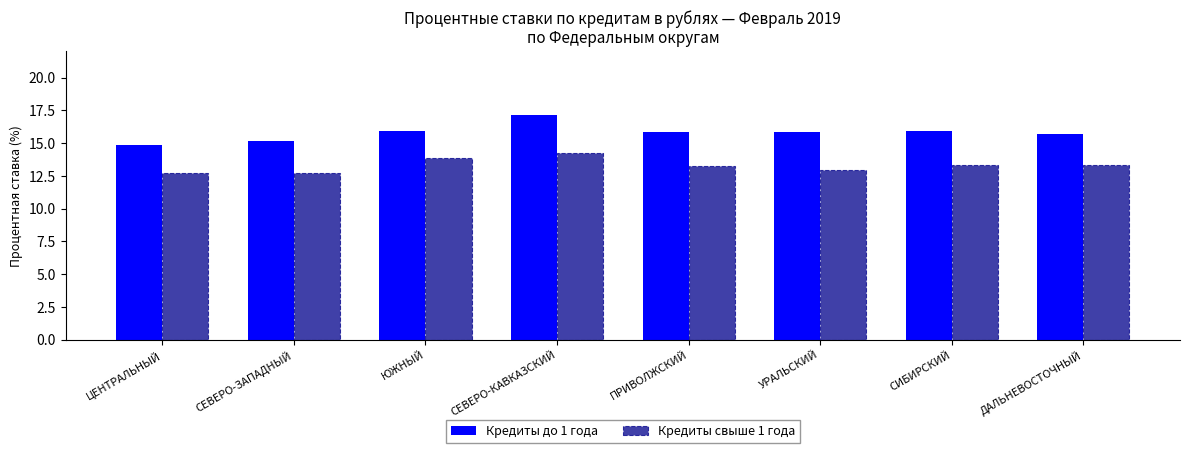

What is the spread (max minus min) of values at ПРИВОЛЖСКИЙ?

2.6